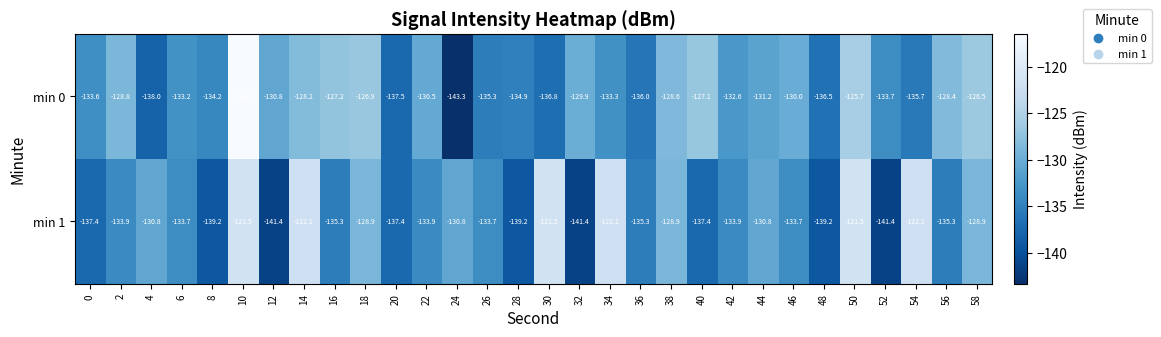

How many values in the min 1 series exceed -133?

12